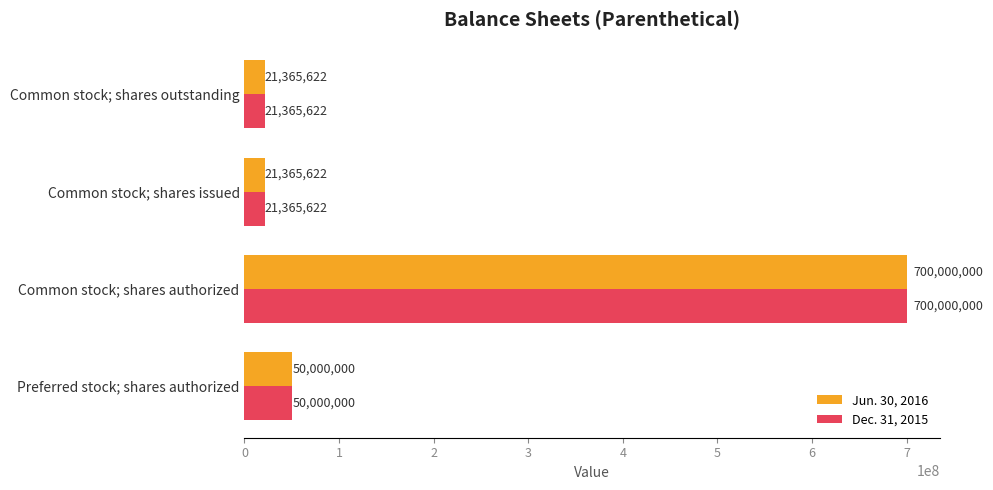

At which category does the chart reach its peak across all series?

Common stock; shares authorized